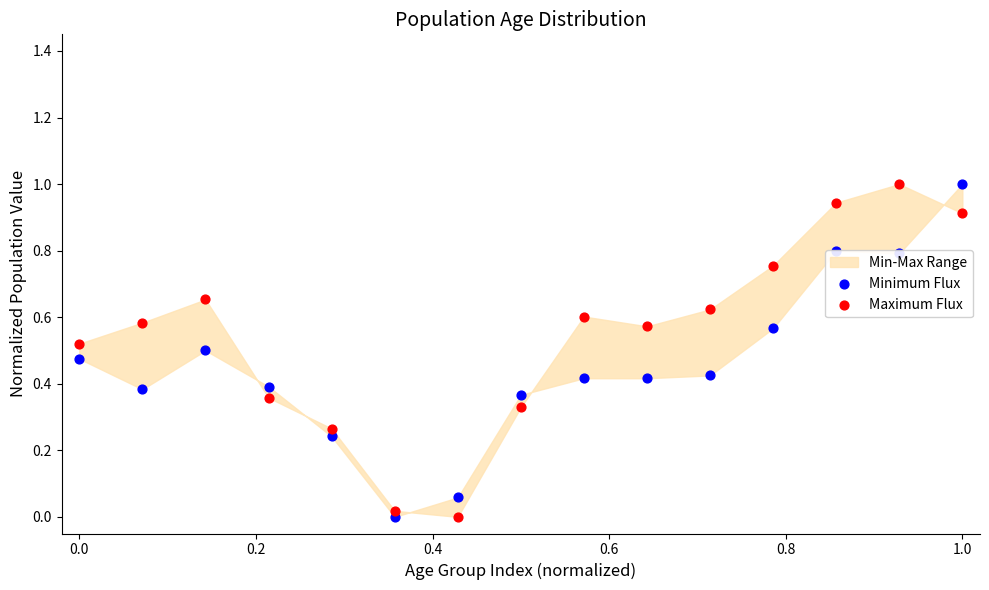

Which series contains the lowest Y value?

Minimum Flux